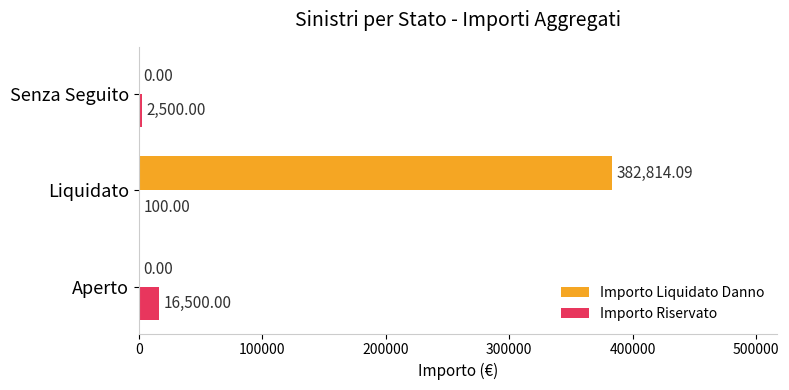

Which category has the highest value in the Importo Liquidato Danno series?

Liquidato